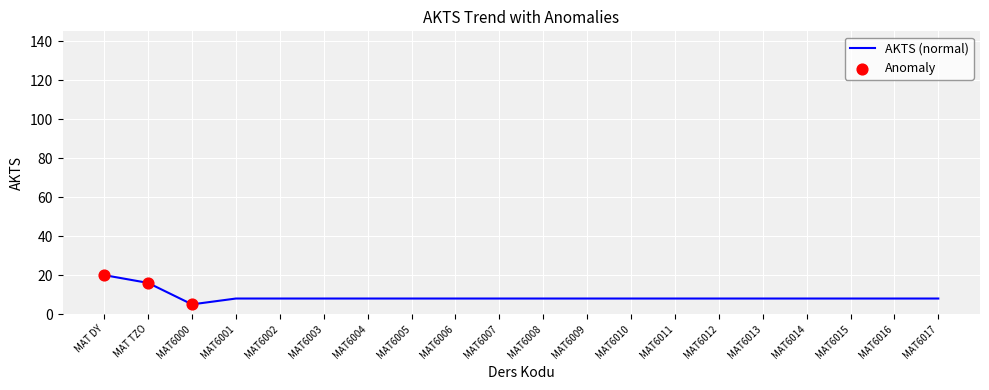

Approximately how many times larger is the value at MAT6015 compared to MAT DY?

0.4